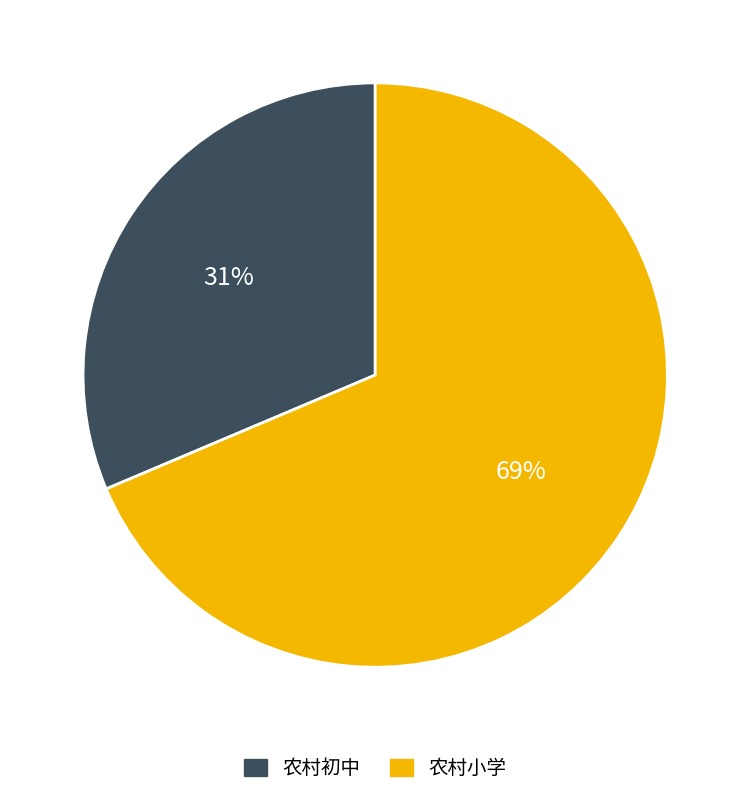

Is the sum of 农村初中 and 农村小学 greater than half?

Yes